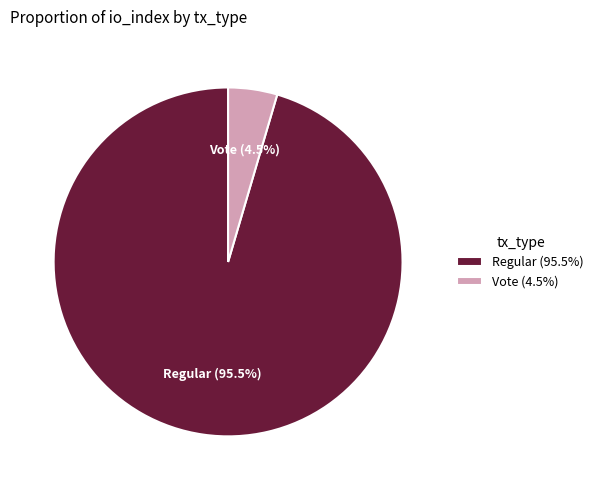

Rank the categories by value from lowest to highest.

Vote (4.5%), Regular (95.5%)